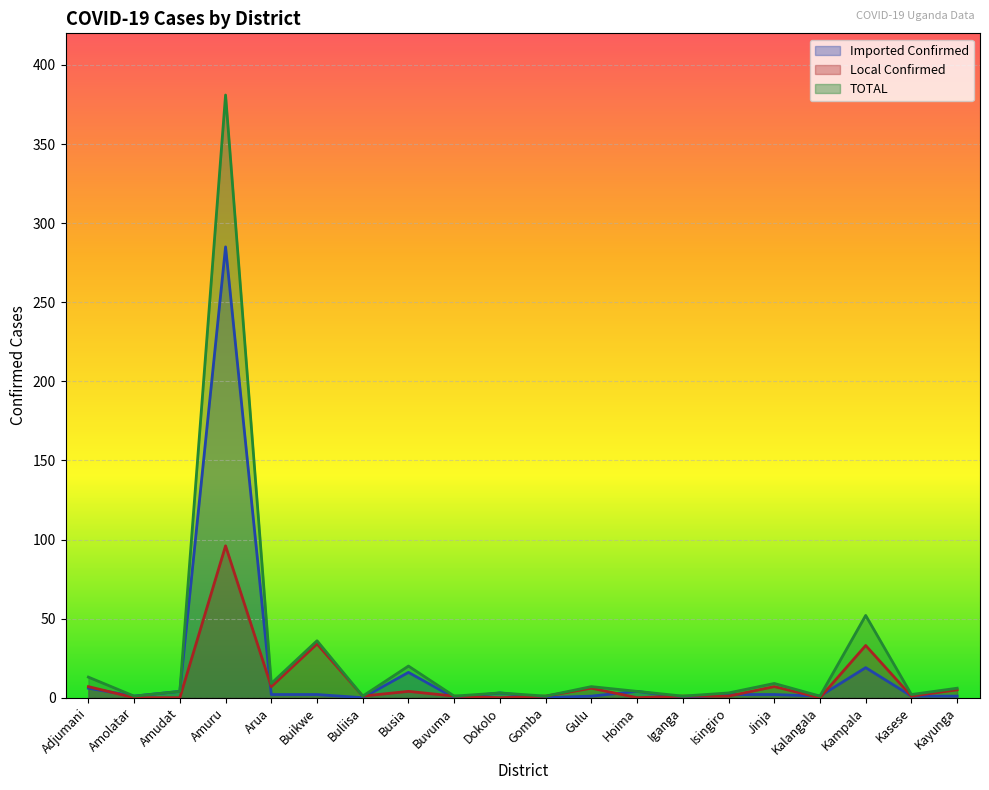

Between Amolatar and Kayunga, which series saw the biggest shift?

Local Confirmed